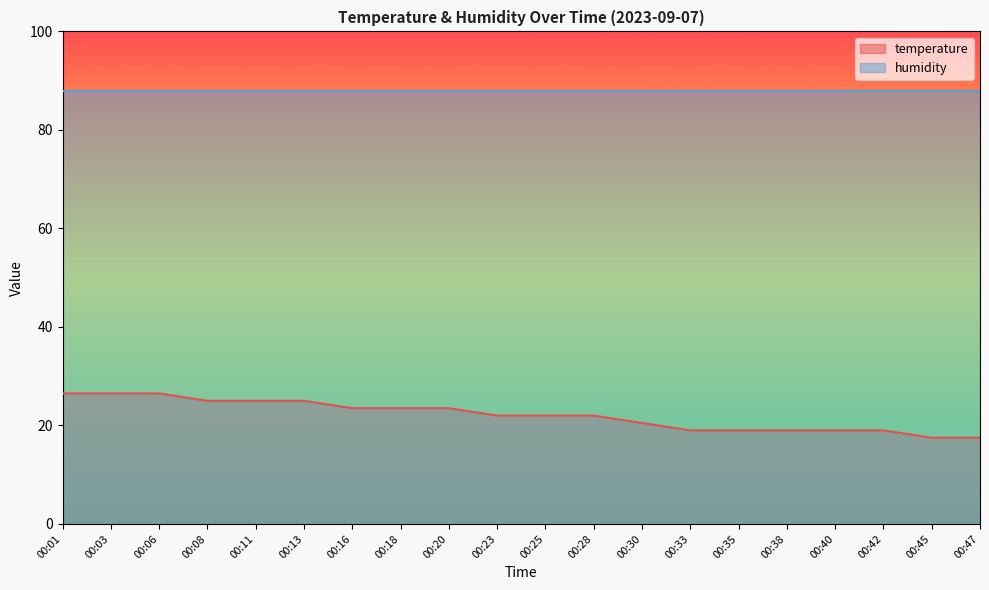

Which category has the lowest value across all series?

00:45